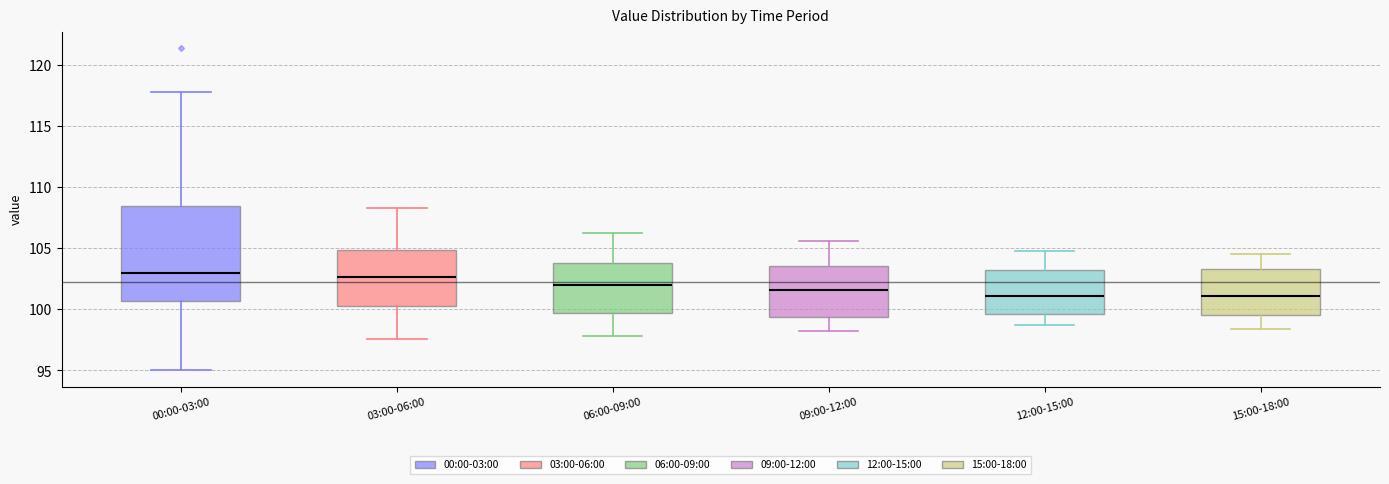

Reading left to right, transcribe this box plot: for each box, give where its median line is, the range the box spans, and where its two whiskers end, as read against the y-axis. The values are not printed on the chart, so give them approximately, as read against the axis.

00:00-03:00: median 103.0, box 100.5 to 108.5, whiskers 95.0 to 118.0
03:00-06:00: median 102.5, box 100.5 to 105.0, whiskers 97.5 to 108.5
06:00-09:00: median 102.0, box 99.5 to 104.0, whiskers 98.0 to 106.0
09:00-12:00: median 101.5, box 99.5 to 103.5, whiskers 98.0 to 105.5
12:00-15:00: median 101.0, box 99.5 to 103.0, whiskers 98.5 to 105.0
15:00-18:00: median 101.0, box 99.5 to 103.5, whiskers 98.5 to 104.5